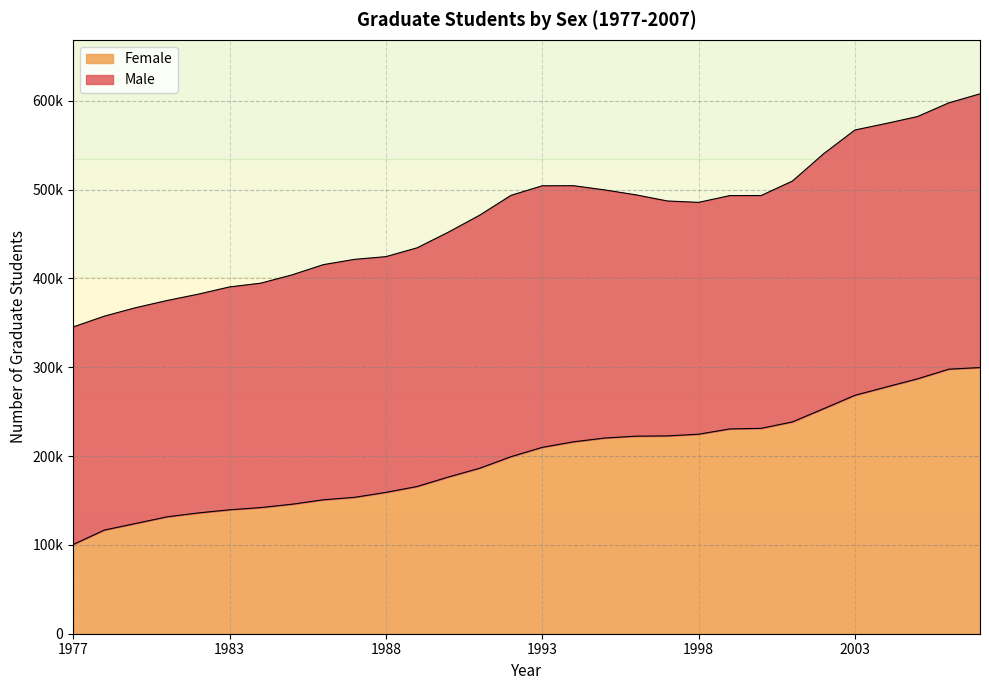

What is the value of the 14th point from the left?

186315